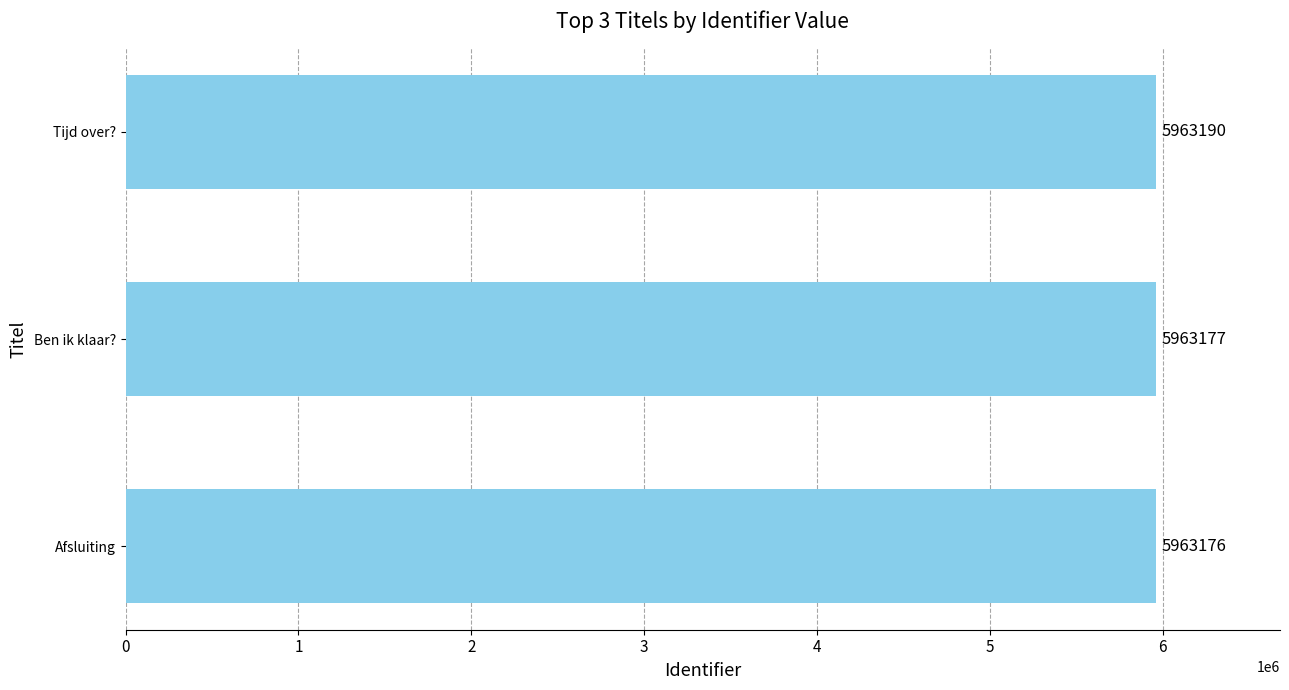

The chart shows a value of 5963177 at Ben ik klaar?. True or false?

True